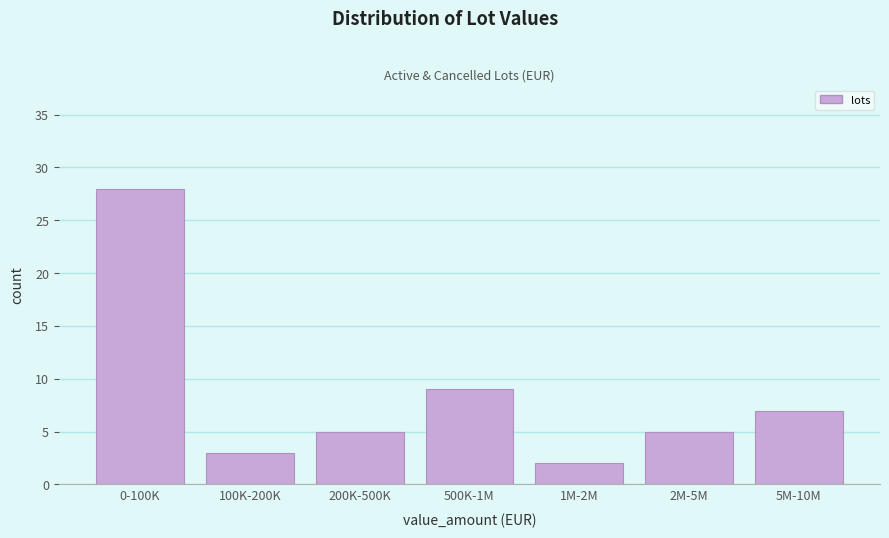

Reading left to right, list all the values displayed in this chart.

0-100K=28	100K-200K=3	200K-500K=5	500K-1M=9	1M-2M=2	2M-5M=5	5M-10M=7